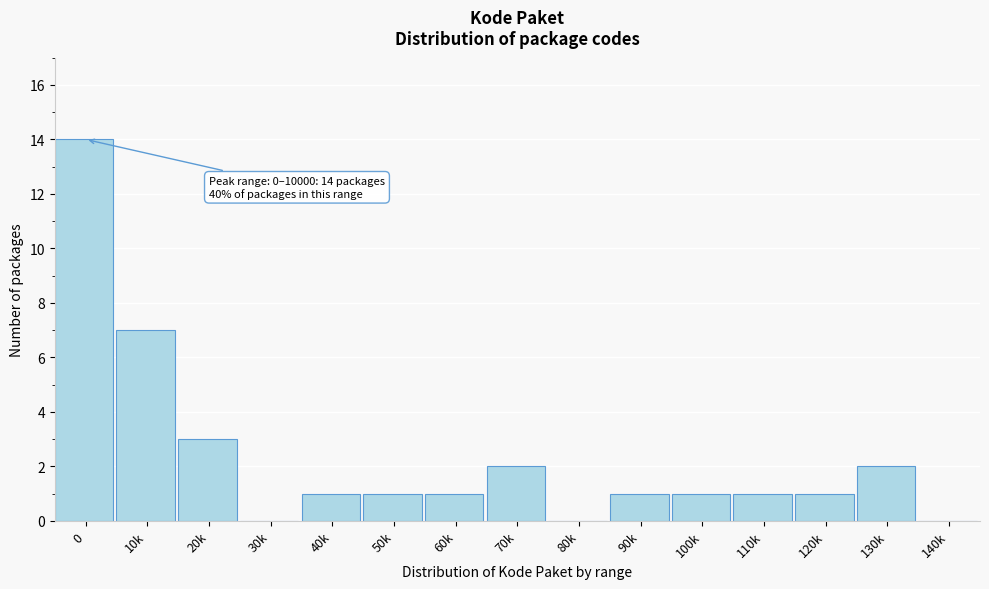

Reading left to right, transcribe all the data shown in this chart.

0=14	10k=7	20k=3	30k=0	40k=1	50k=1	60k=1	70k=2	80k=0	90k=1	100k=1	110k=1	120k=1	130k=2	140k=0